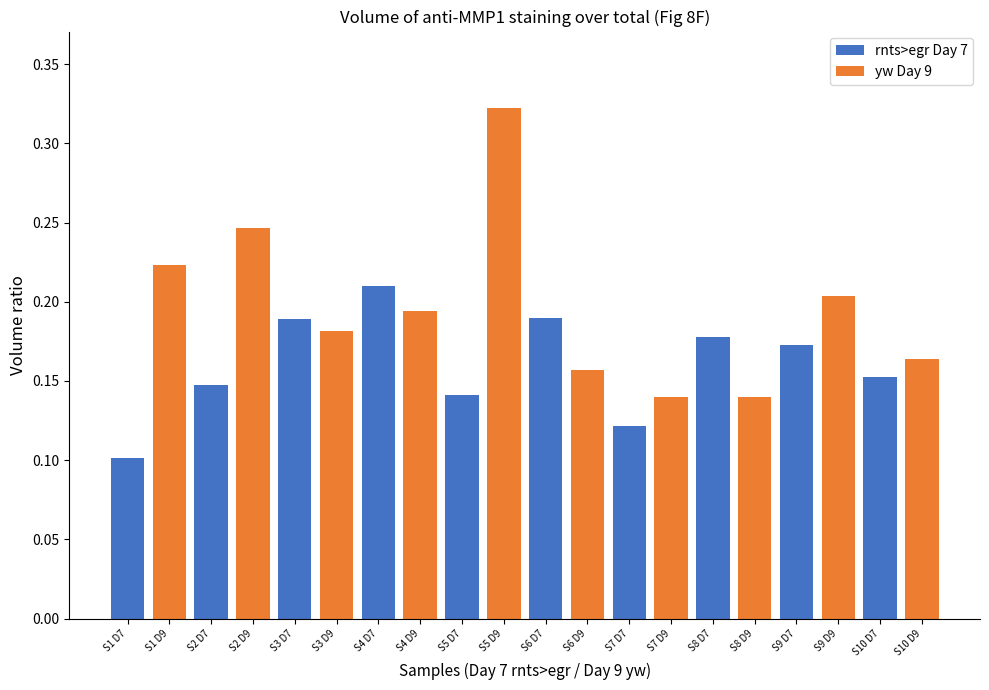

At which label is rnts>egr Day 7 closest to 0?

S1 D7